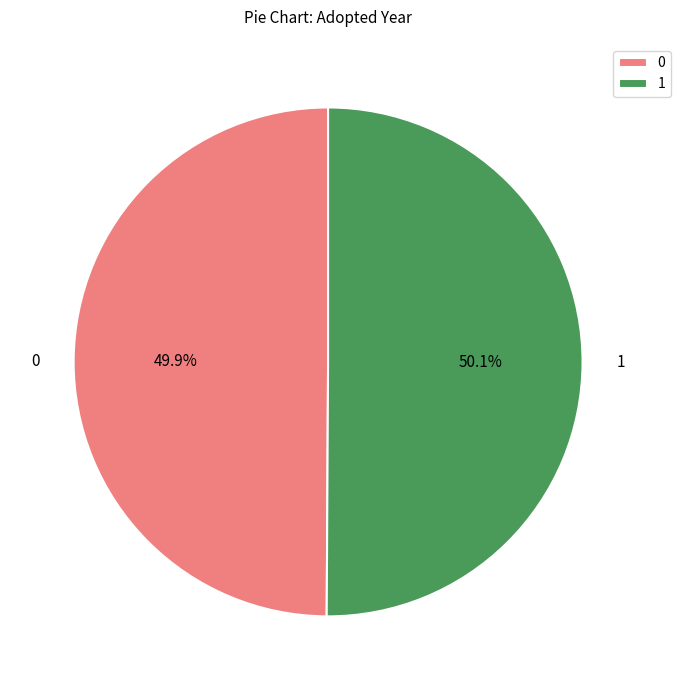

What percentage do 1 and 0 together represent?

100.0%